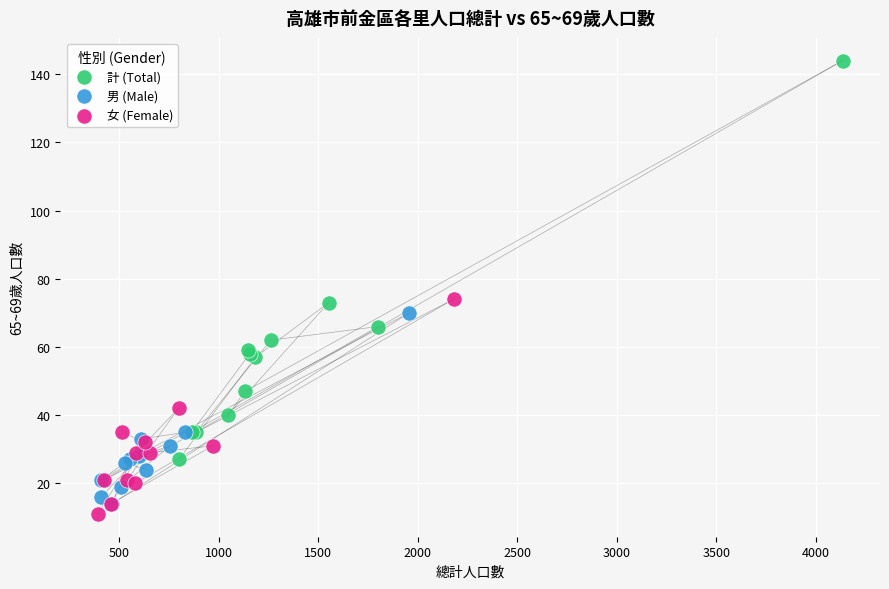

What are all the series names shown in the legend?

計 (Total), 男 (Male), 女 (Female)